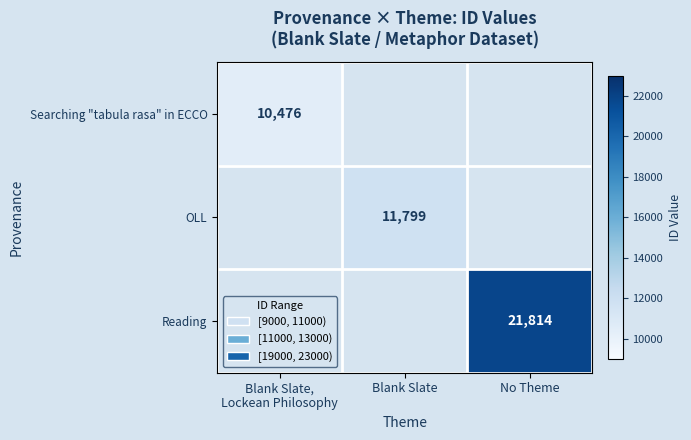

True or false: OLL has a value of 11799 at Blank Slate.

True